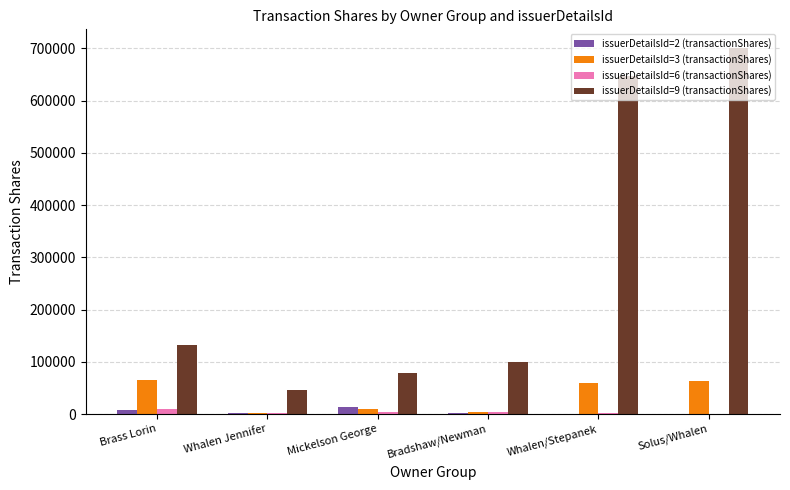

How many series are shown in this chart?

4